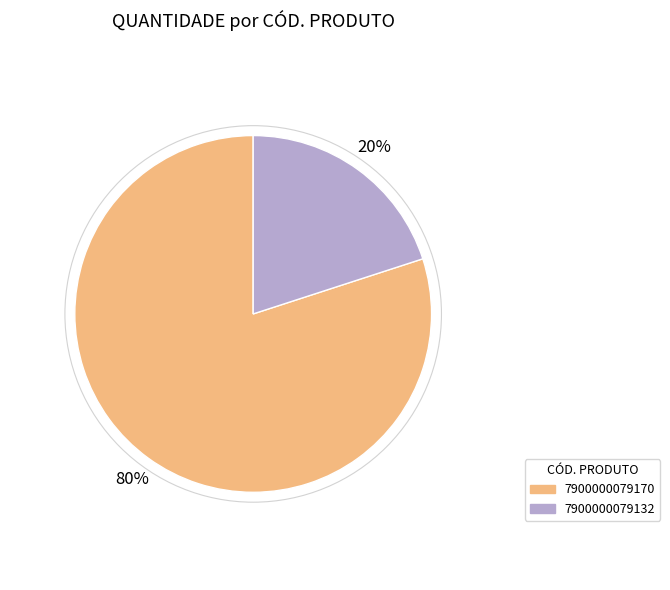

What is the majority slice?

7900000079170